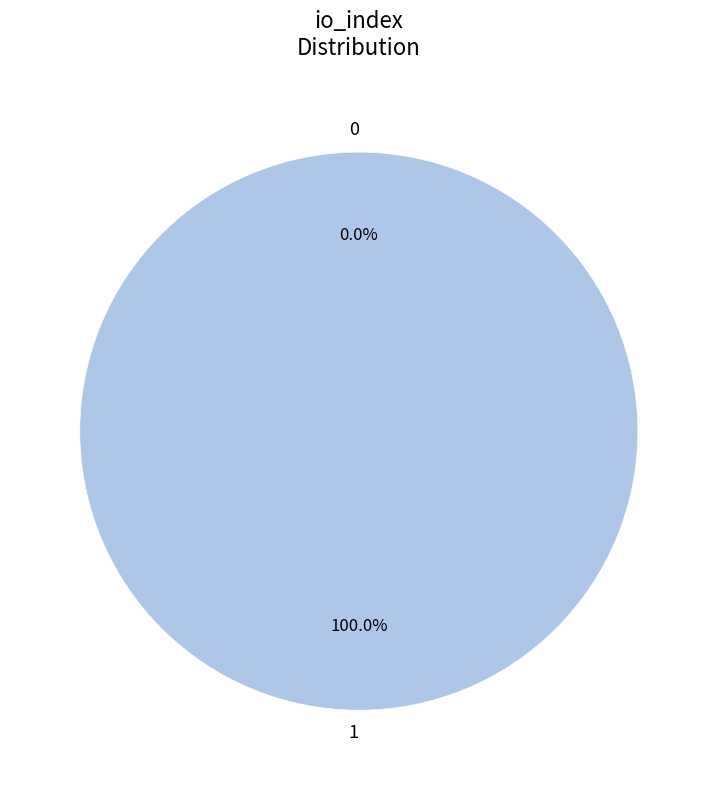

Rank the categories by value from lowest to highest.

0, 1